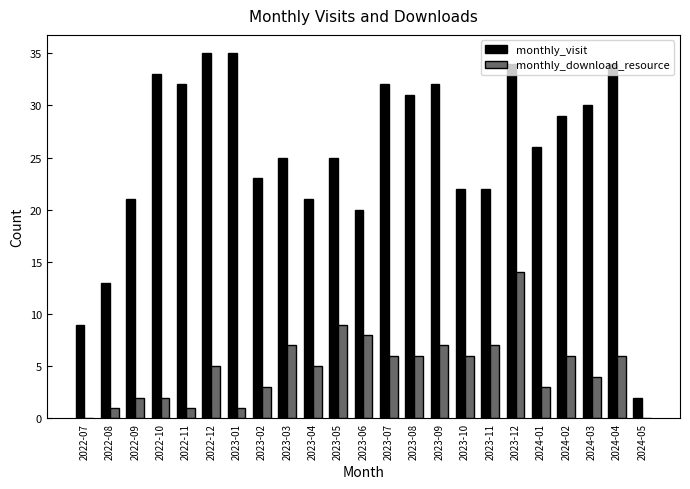

The monthly_download_resource series shows 1 at 2022-08. True or false?

True